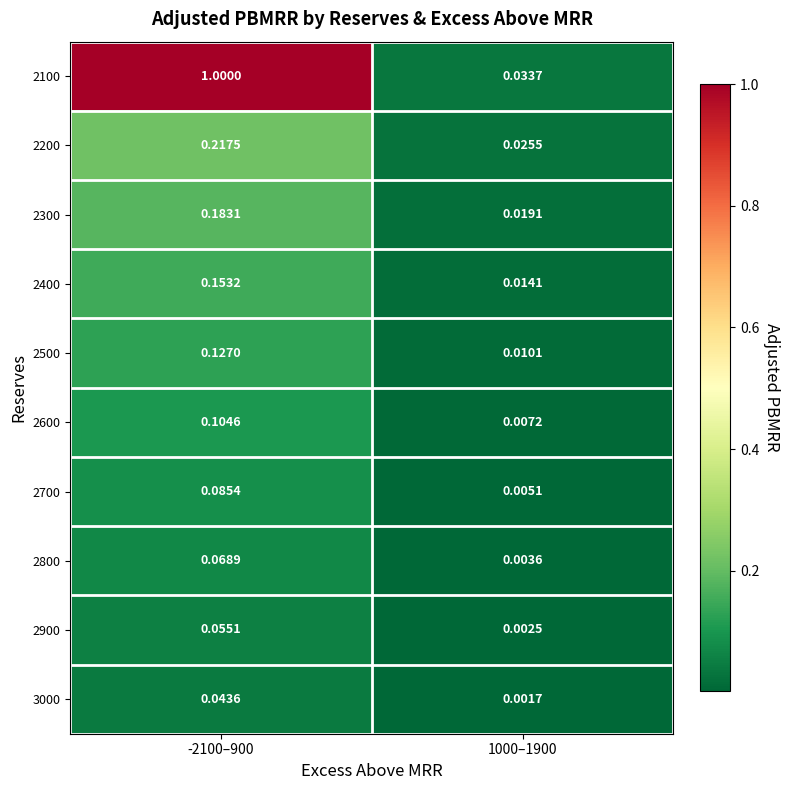

Is the value of 3000 at -2100–900 greater than the value of 2100 at -2100–900?

No